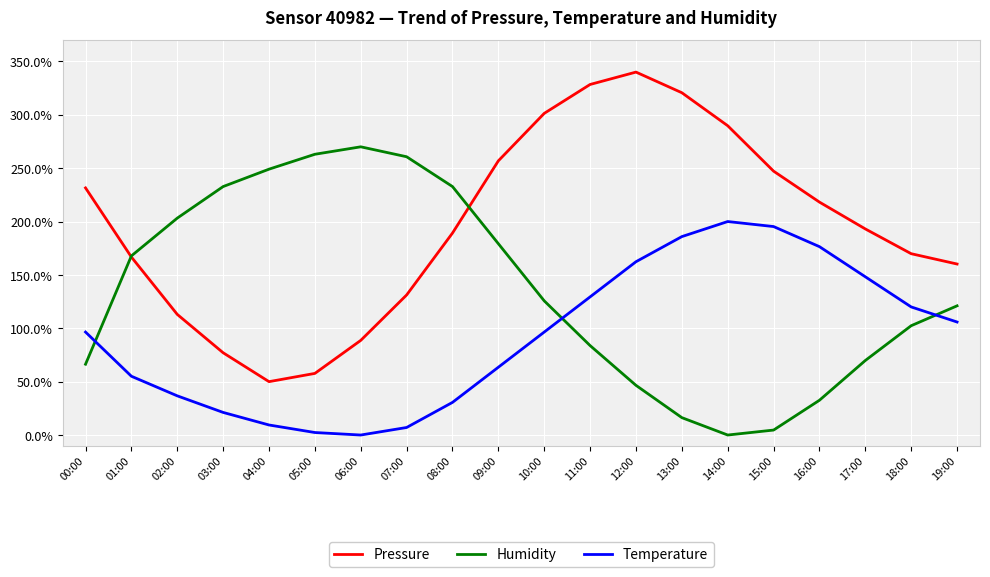

Which series changed the most between 06:00 and 17:00?

Humidity